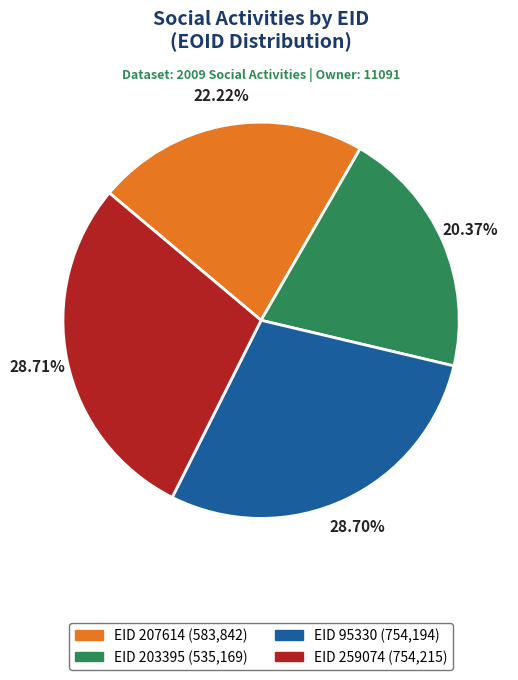

Is there any slice that represents more than half of the pie?

No